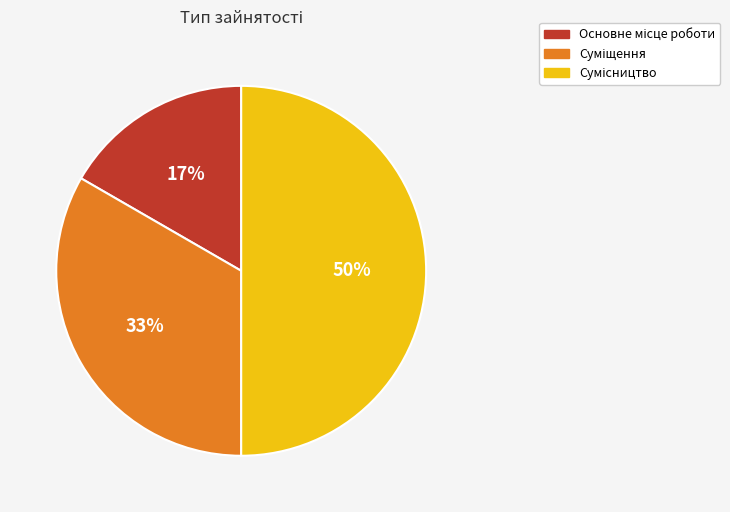

To the nearest percent, what is the difference between the largest and smallest slice percentages?

33%